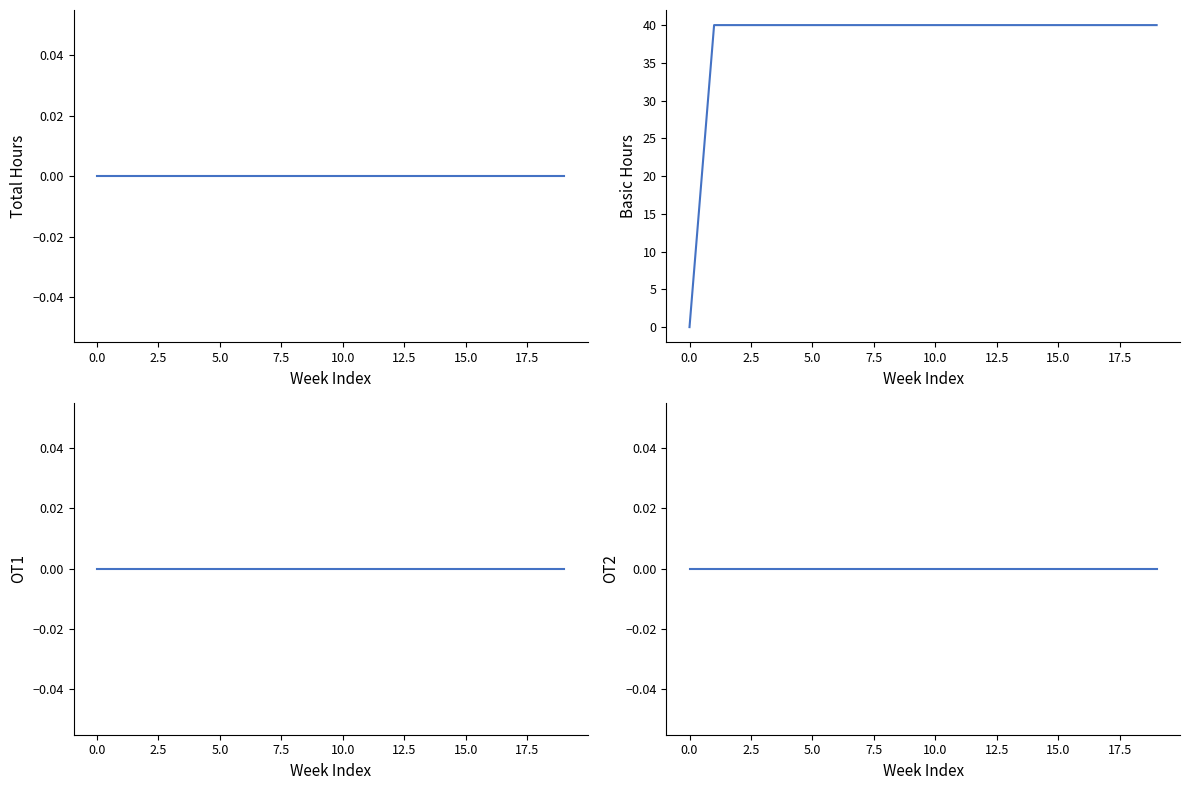

What is the total value across all series at 2.5?

40